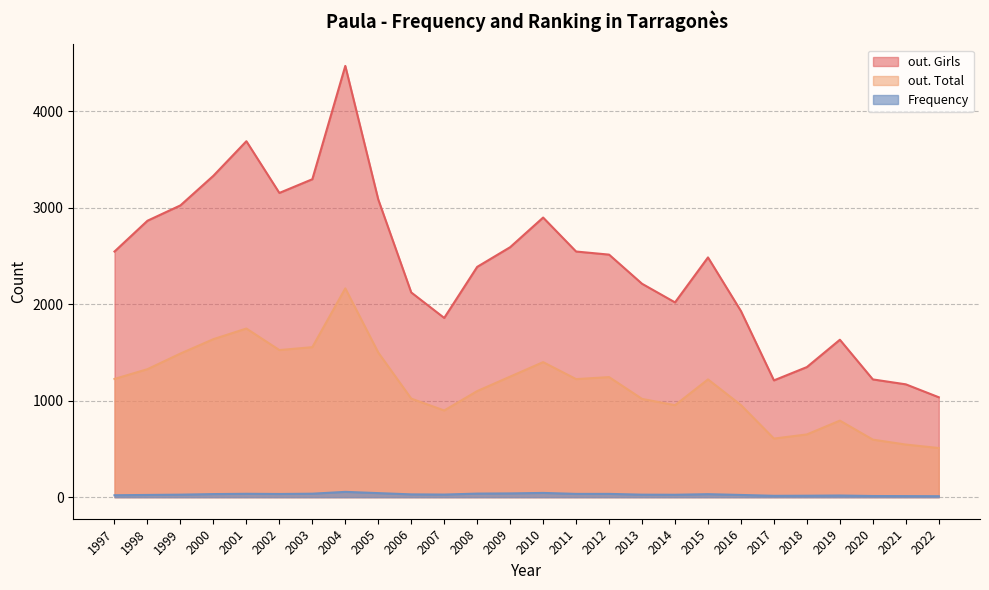

True or false: Frequency and out. Girls intersect in this chart.

False